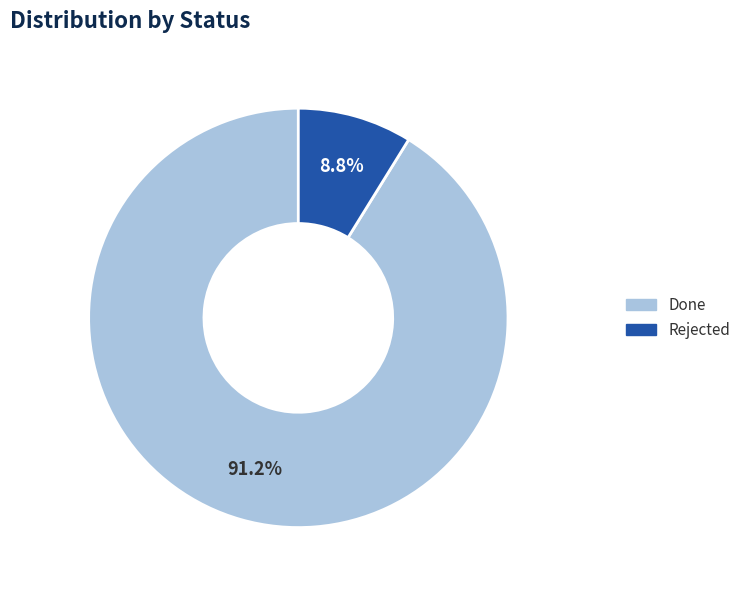

What portion of the pie excludes Rejected?

91.2%